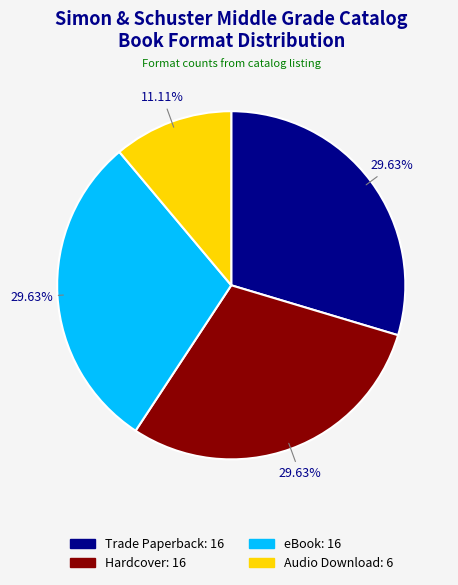

Is there any slice that represents more than half of the pie?

No